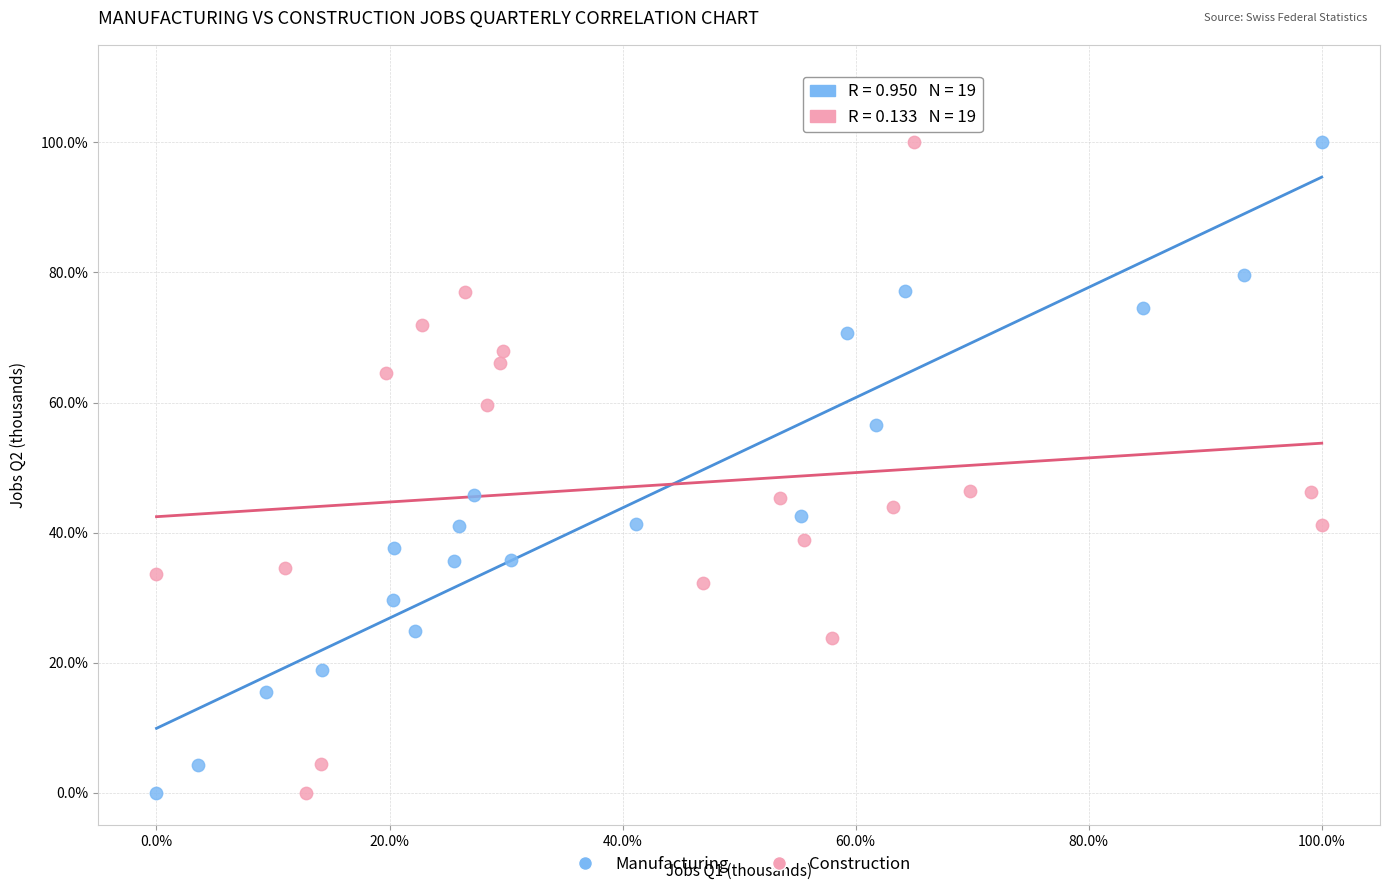

What are all the series names shown in the legend?

Manufacturing, Construction